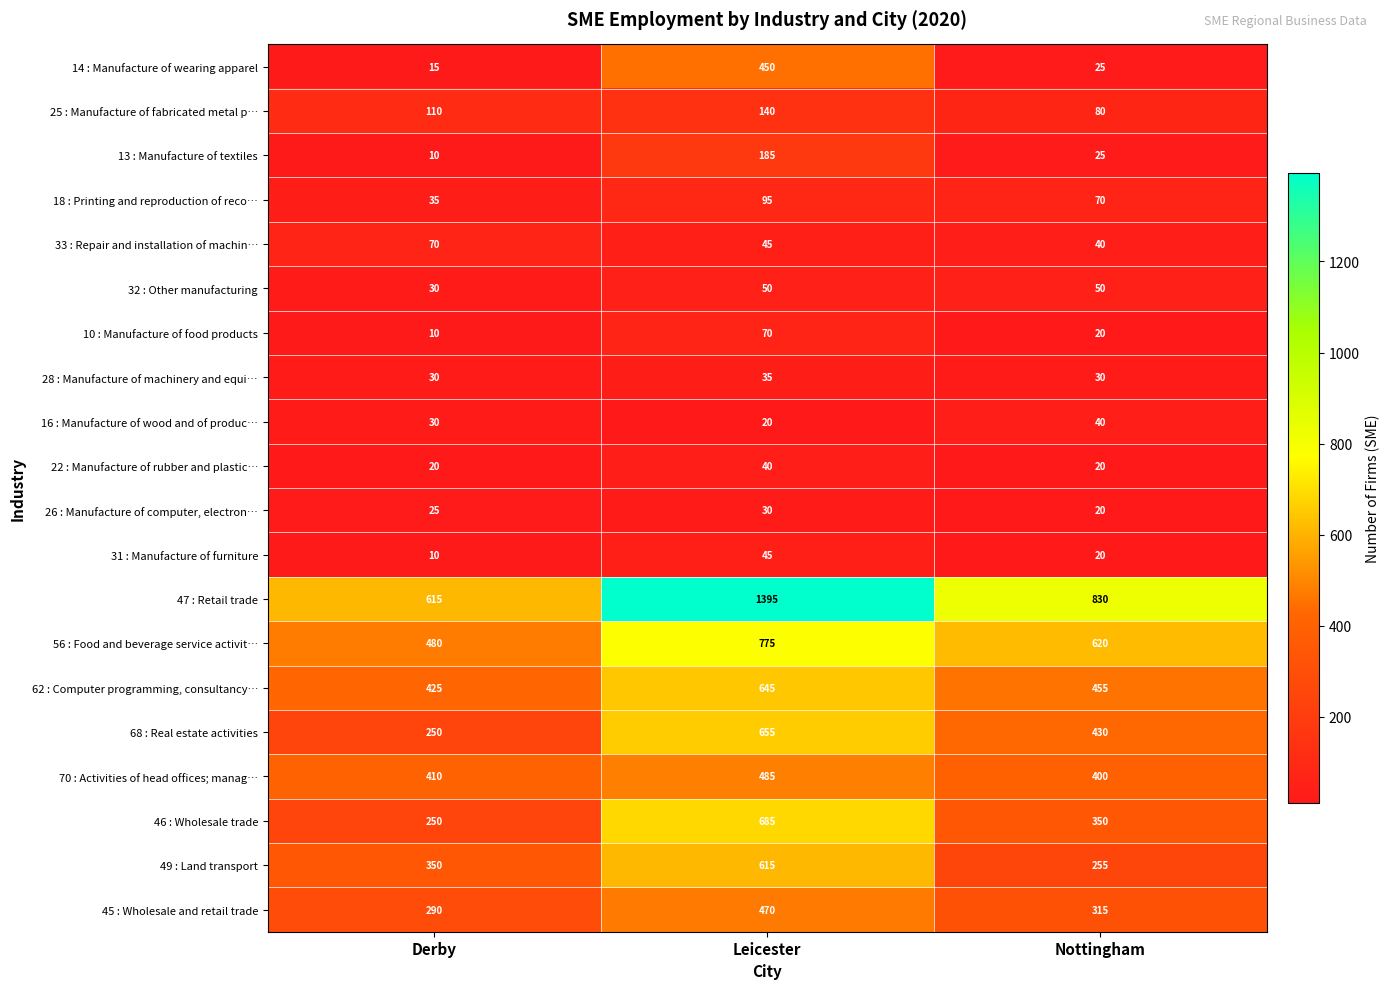

What value does the 68 : Real estate activities series have at Derby, to the nearest 5?

250